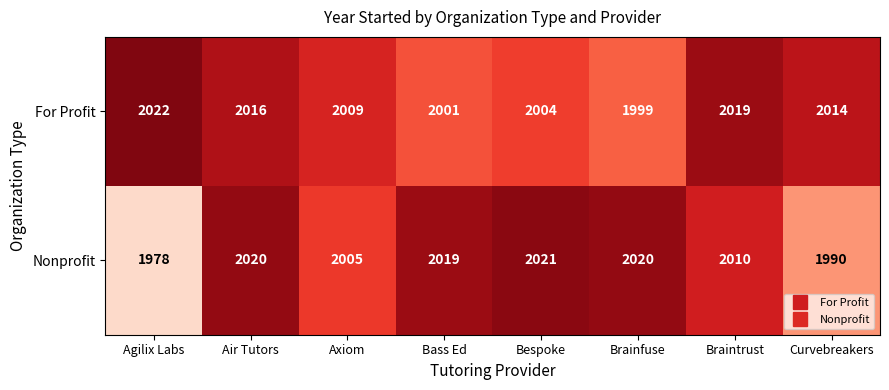

How many values in the Nonprofit series are below 2019?

4